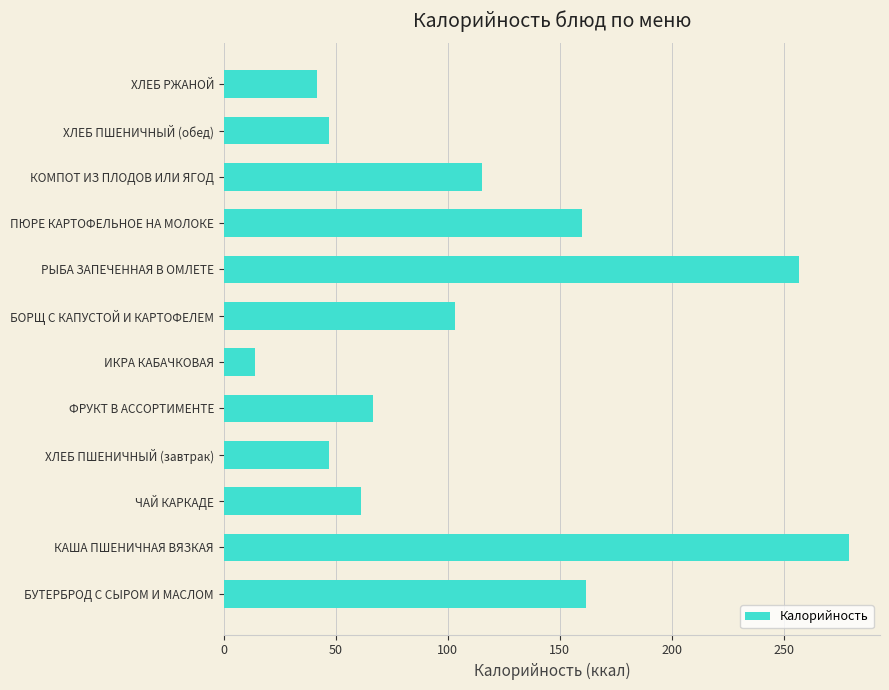

Between ИКРА КАБАЧКОВАЯ and ЧАЙ КАРКАДЕ, which is larger?

ЧАЙ КАРКАДЕ